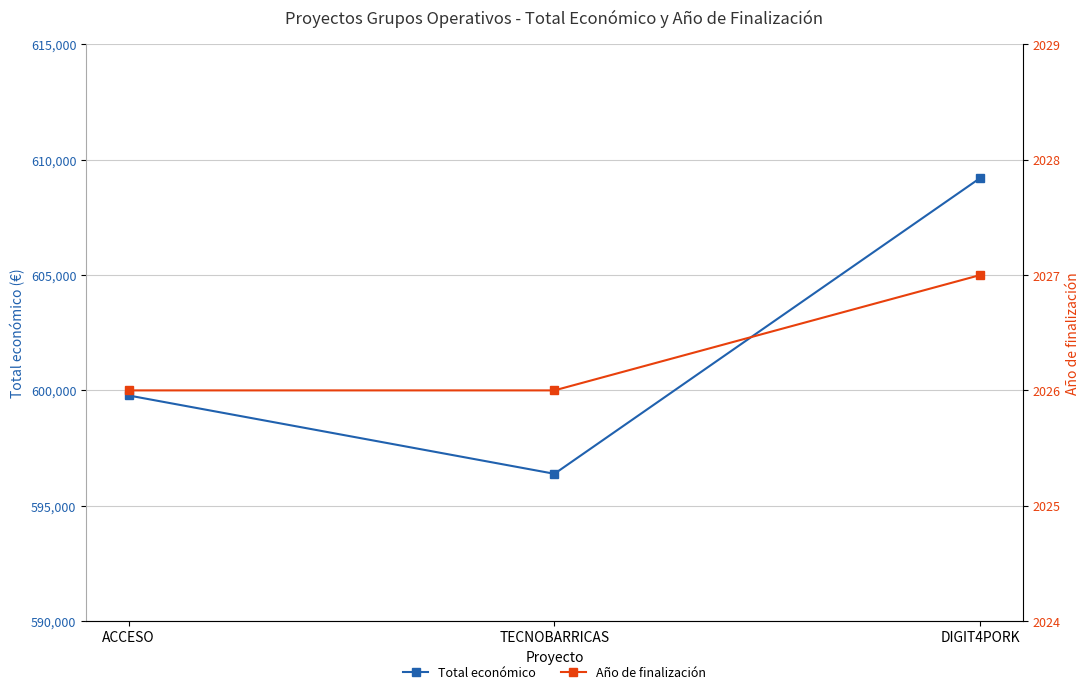

What is the label of the 2nd point from the left?

TECNOBARRICAS